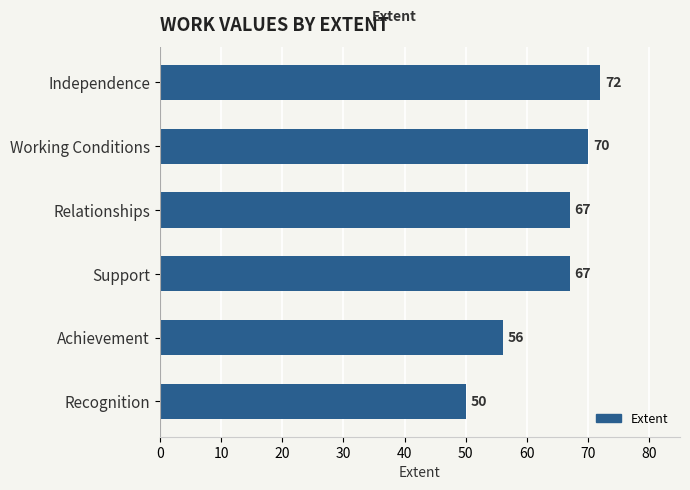

What is the ratio of the value at Independence to the value at Working Conditions?

1.0